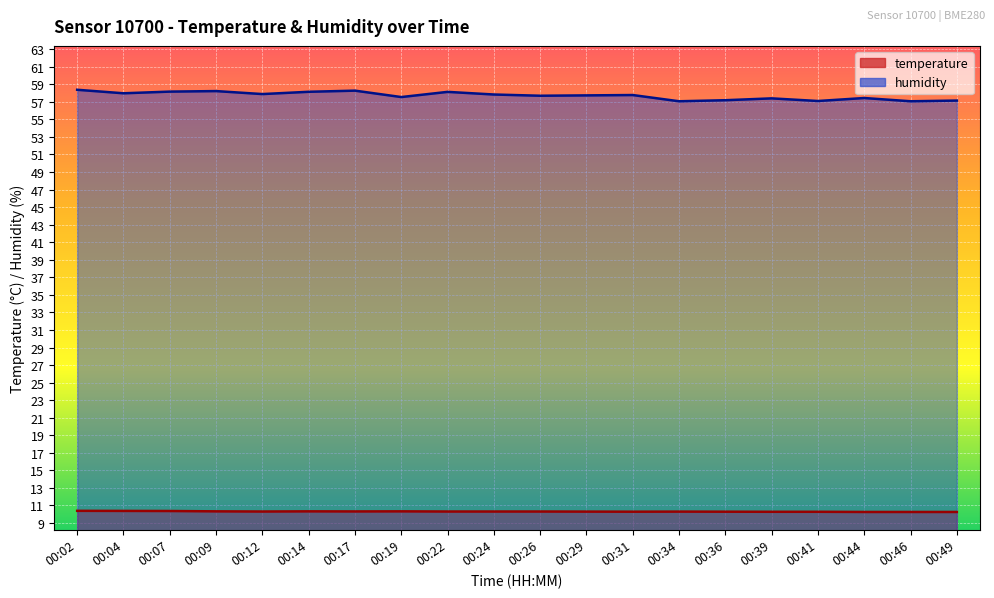

What is the difference between the highest and lowest values at 00:34?

46.8